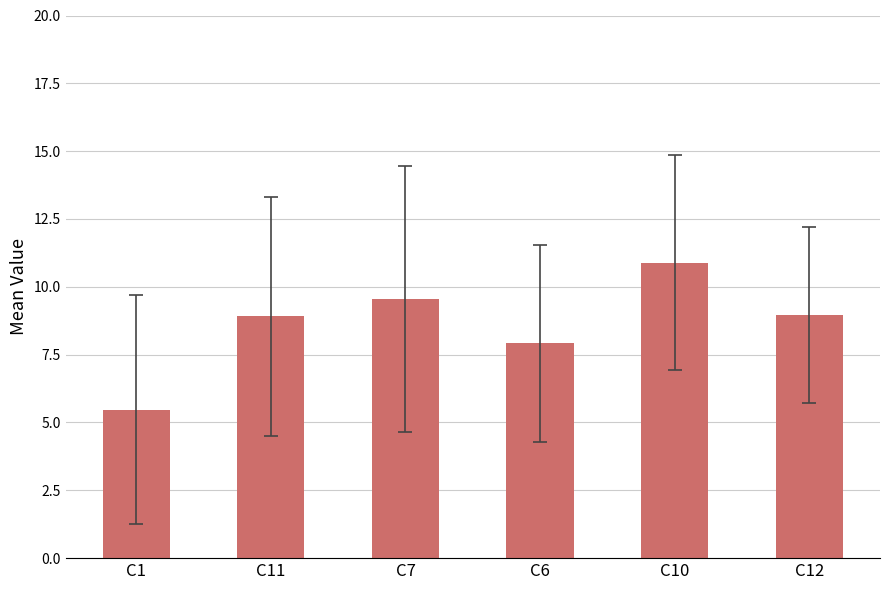

What is the sum of all values?

51.7